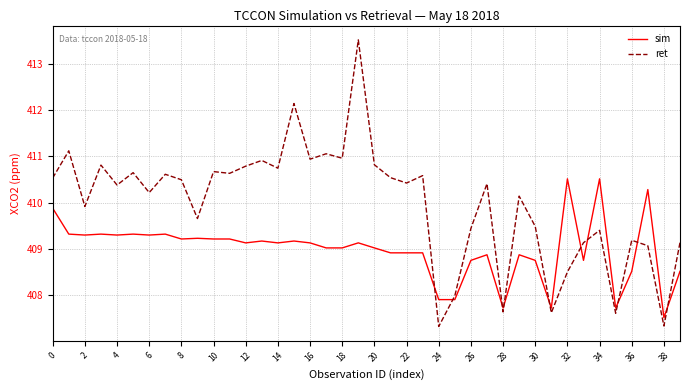

Which series ends up on top after the final intersection of ret and sim?

ret